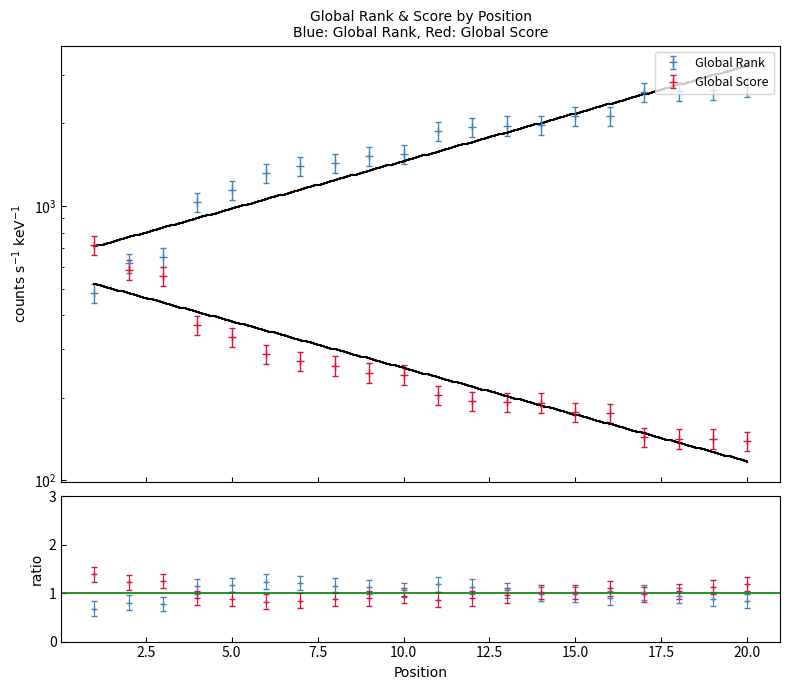

At which label does Global Score reach its peak?

1